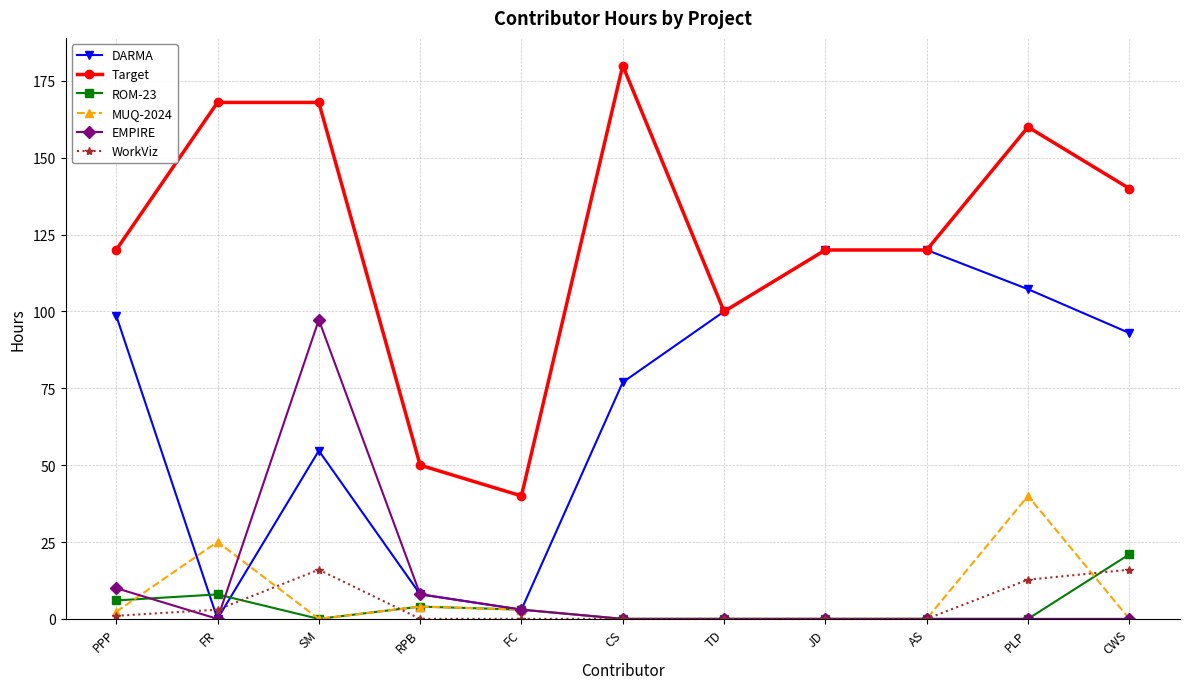

Which series changed the most between TD and PLP?

Target